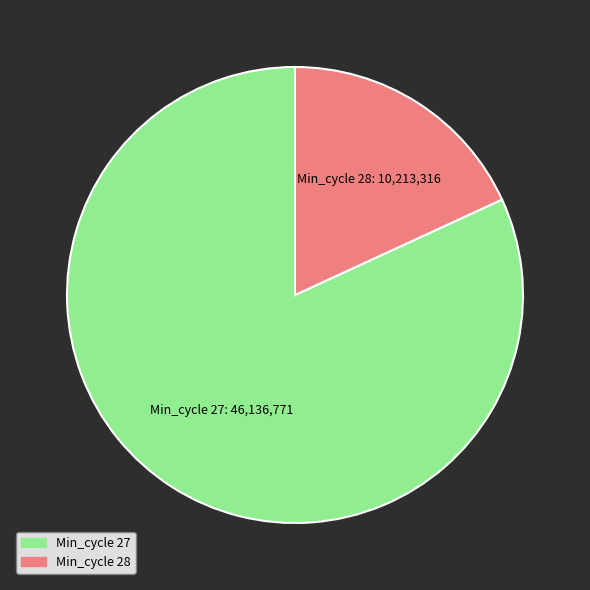

Does any single category account for the majority?

Yes